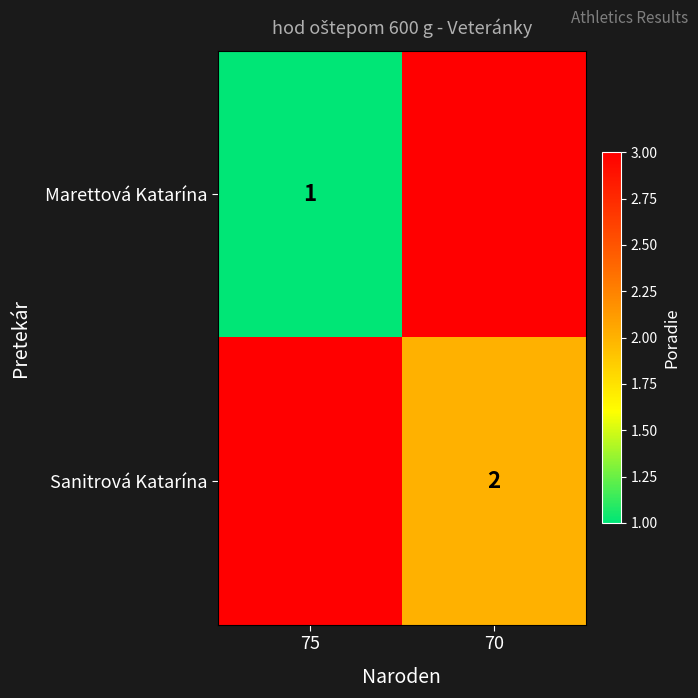

True or false: Marettová Katarína has a value of 1 at 75.

True